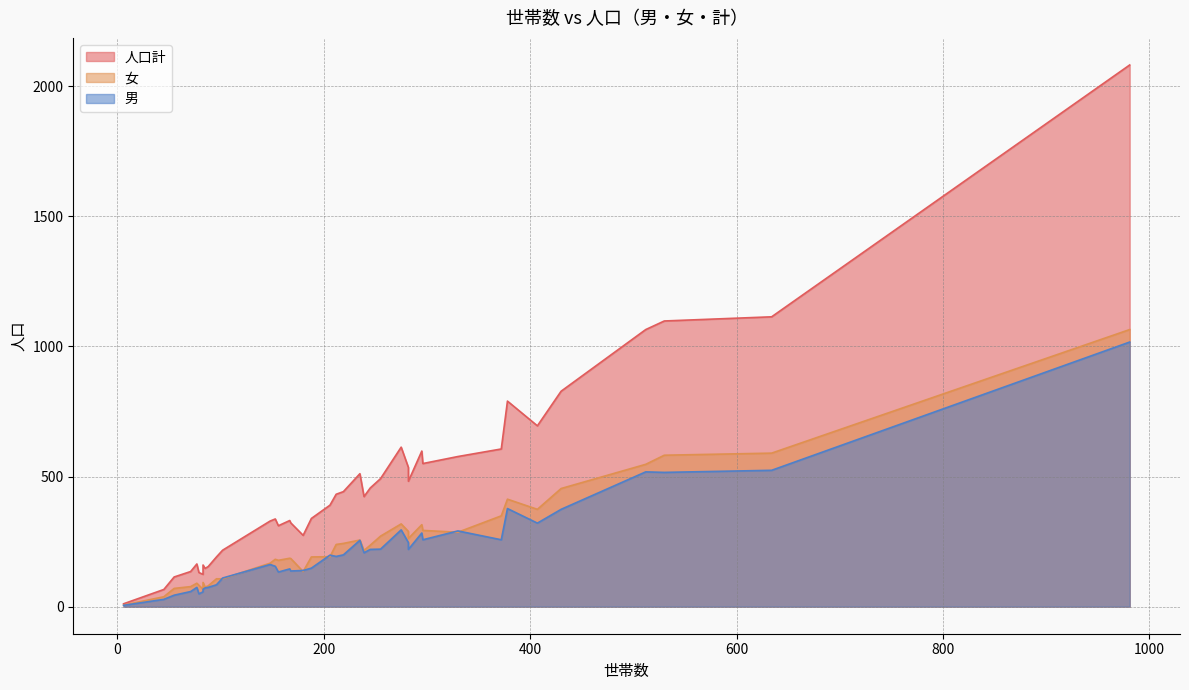

Read the 女 value at 6.

6